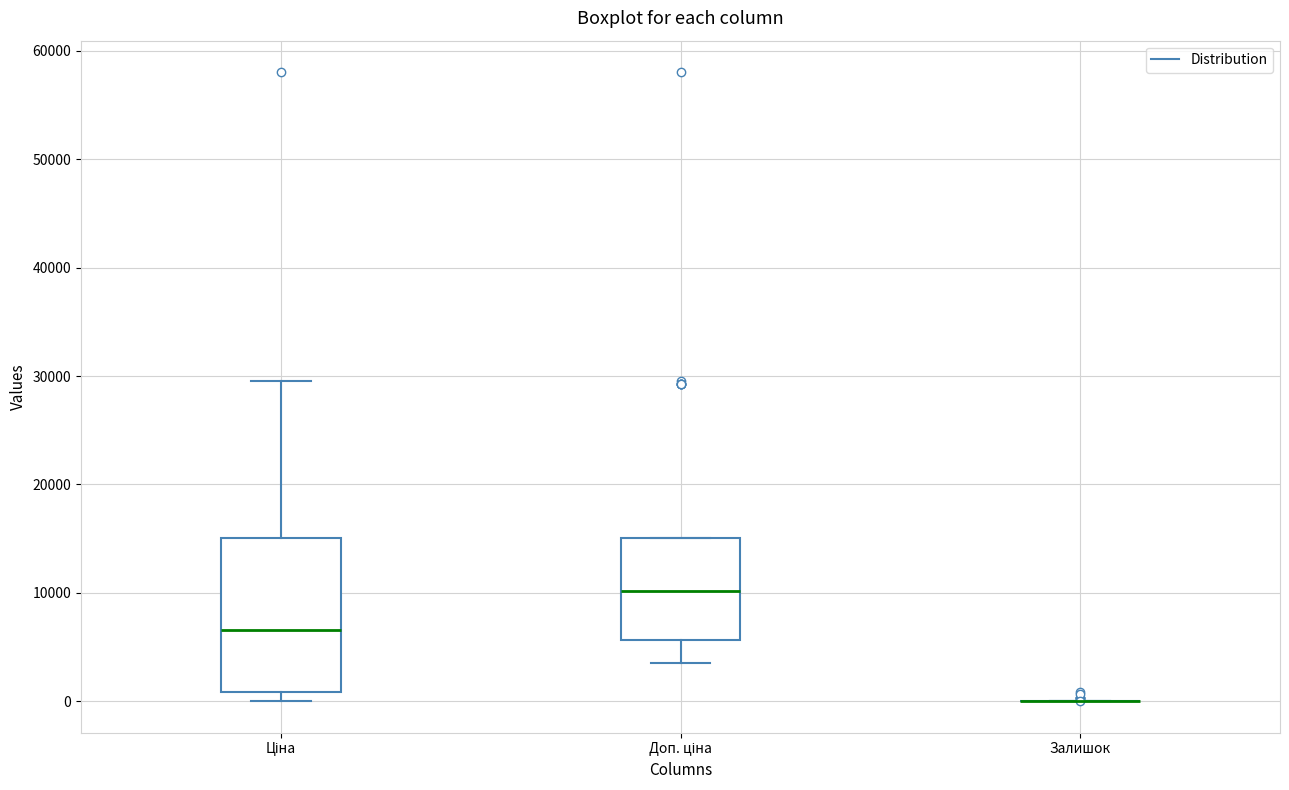

Comparing the boxes themselves (not the whiskers), which one is the tallest?

Ціна